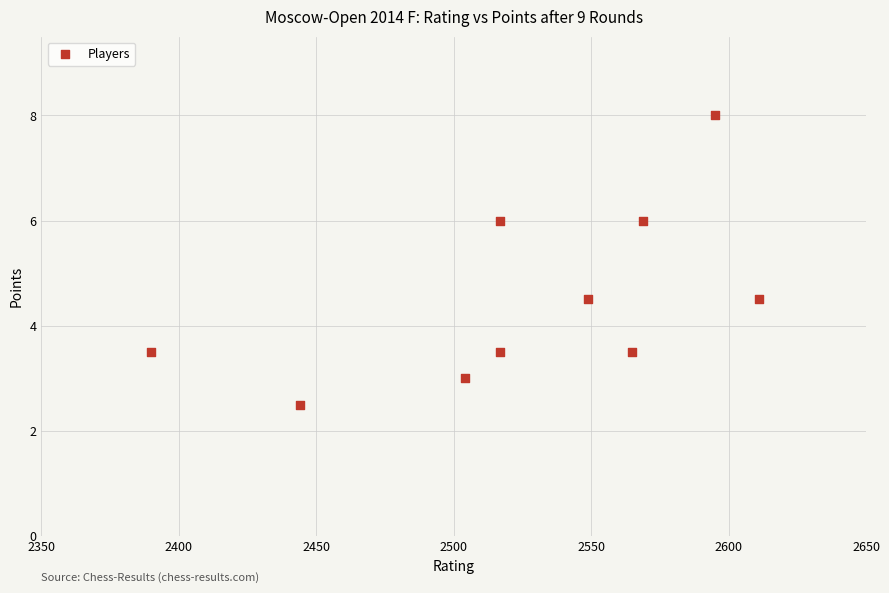

What is the range of Y values (max minus min)?

5.5